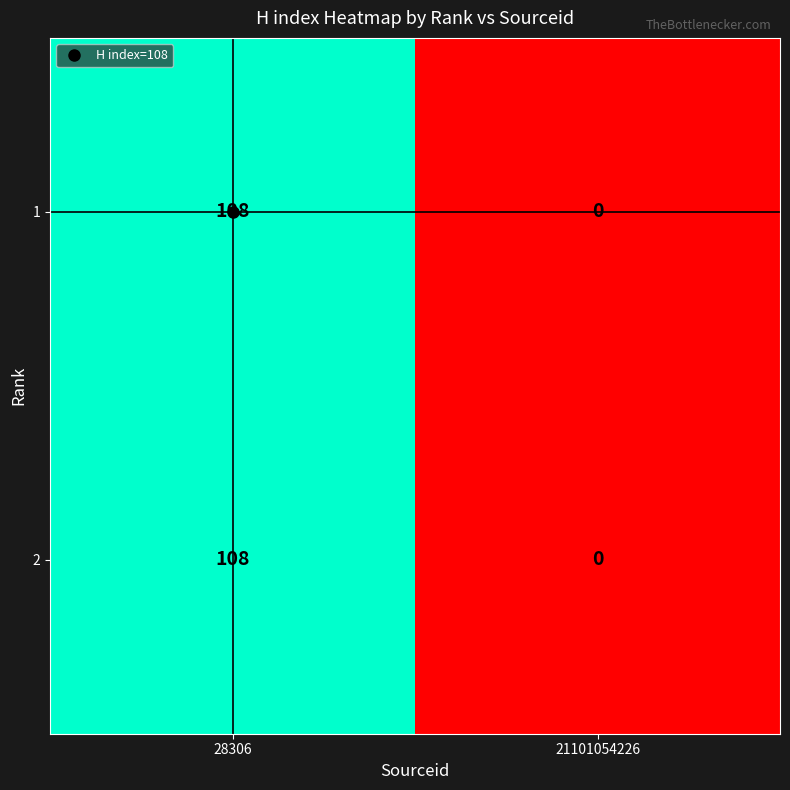

Is it true that 1 equals -60 at 21101054226?

False